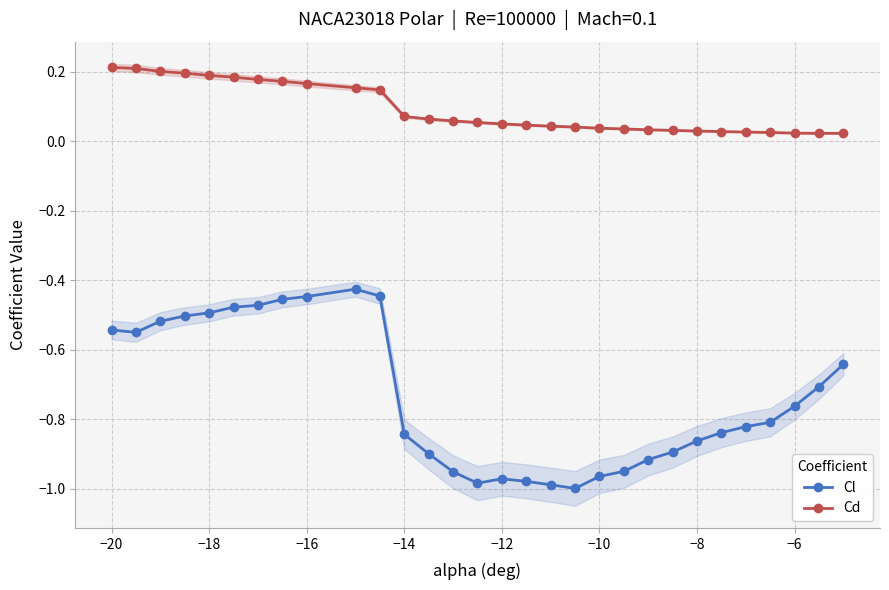

True or false: Cd and Cl cross at least once.

False